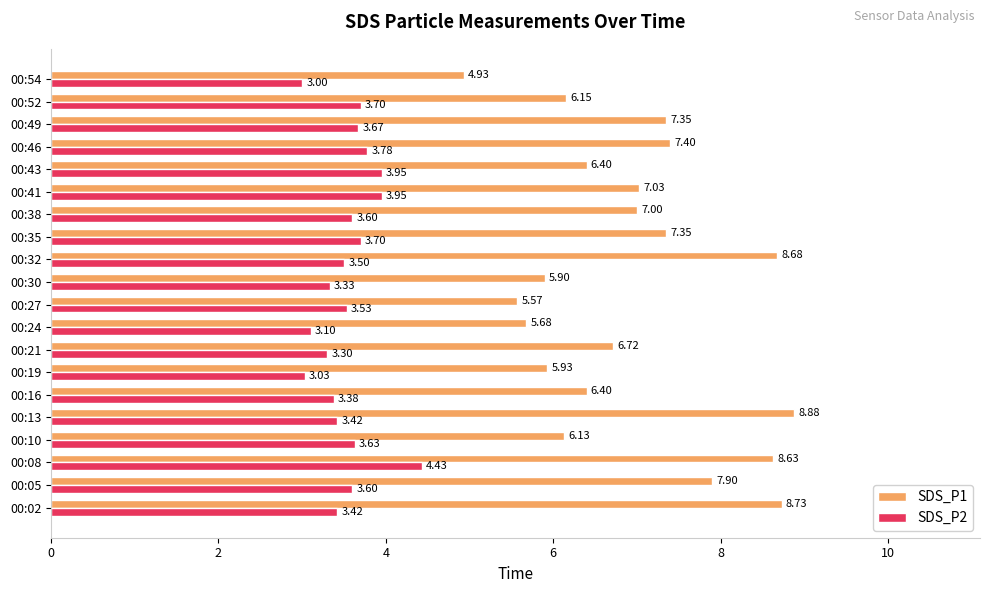

Rank the series by their average value, from highest to lowest.

SDS_P1, SDS_P2